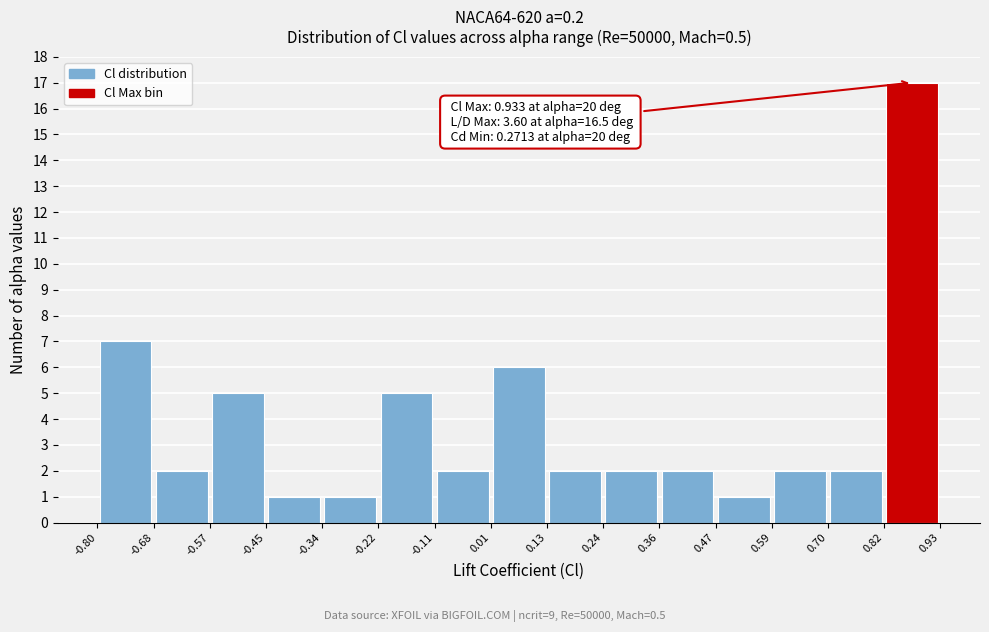

Which range on the x-axis has the tallest bar?

0.82 to 0.93